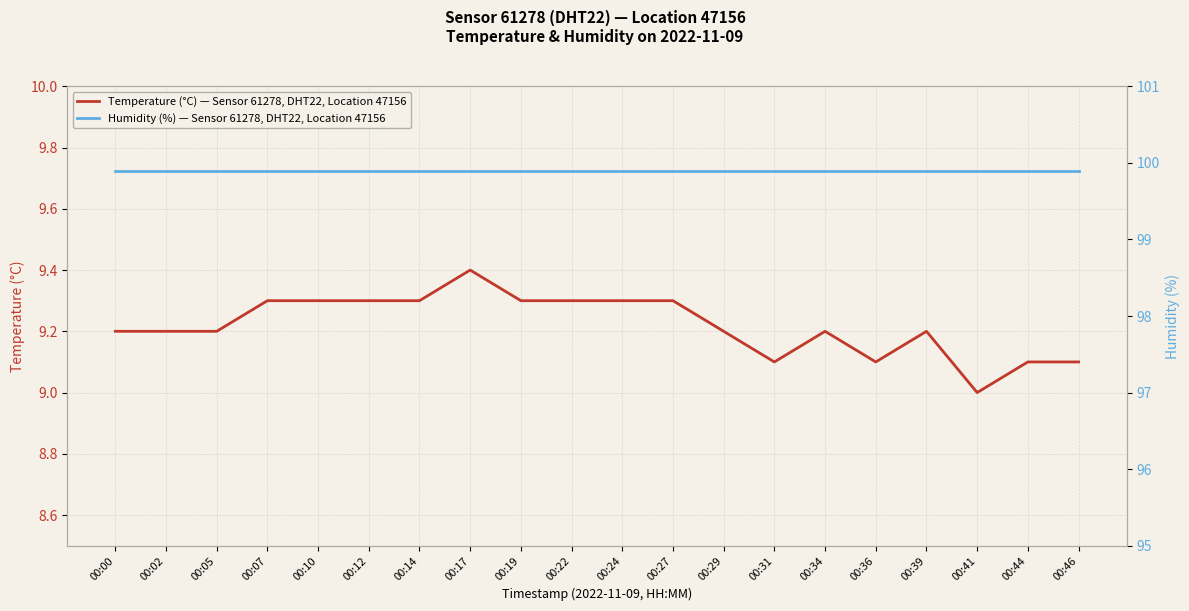

At 00:36, list the series in order from largest to smallest.

Humidity (%) — Sensor 61278, DHT22, Location 47156, Temperature (°C) — Sensor 61278, DHT22, Location 47156